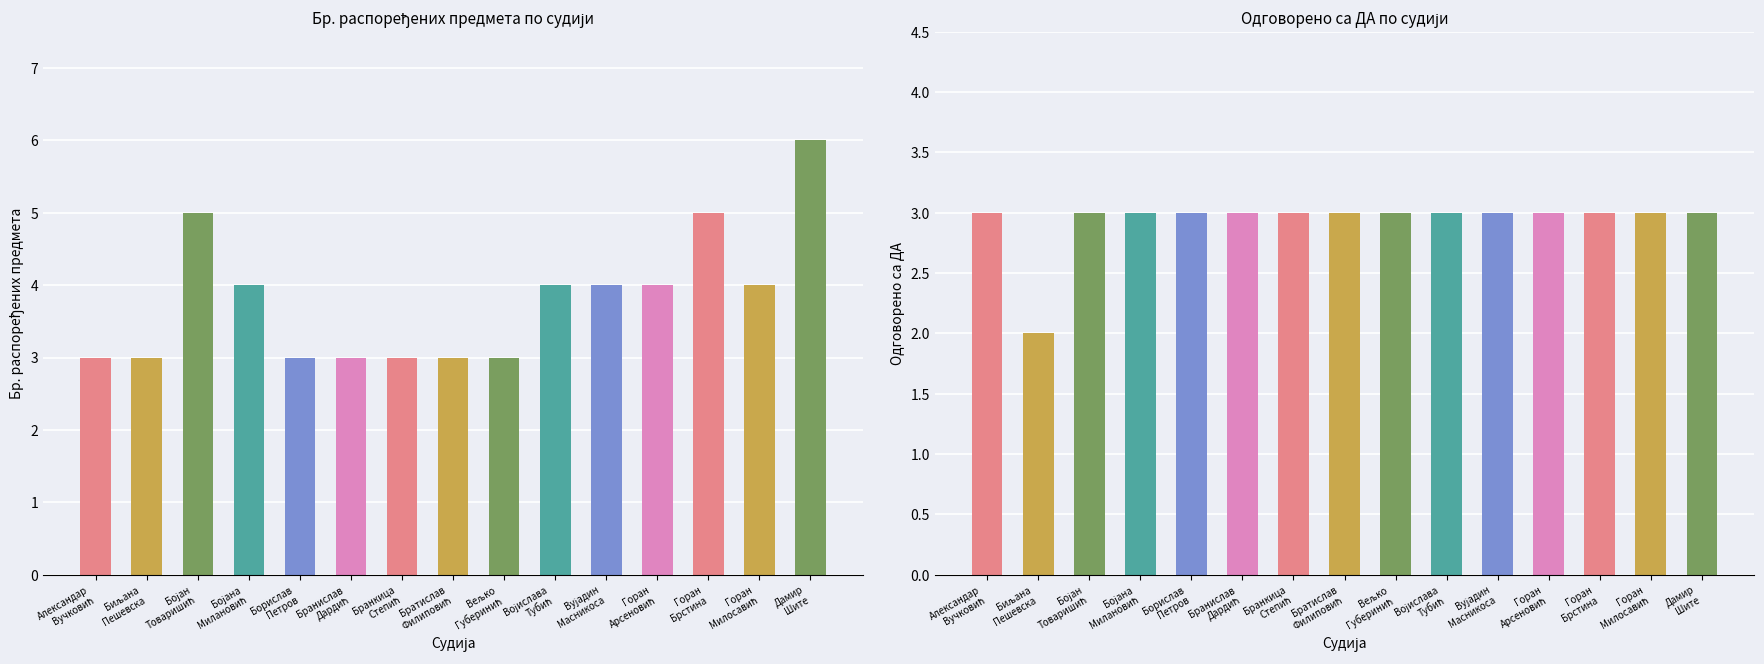

Reading left to right, transcribe all the data shown in this chart.

Одговорено са ДА: Александар Вучковић=3	Биљана Пешевска=2	Бојан Товаришић=3	Бојана Милановић=3	Борислав Петров=3	Бранислав Дардић=3	Бранкица Степић=3	Братислав Филиповић=3	Вељко Губеринић=3	Војислава Тубић=3	Вујадин Масникоса=3	Горан Арсеновић=3	Горан Брстина=3	Горан Милосавић=3	Дамир Шите=3
Одговорено са НЕ: Александар Вучковић=0	Биљана Пешевска=0	Бојан Товаришић=2	Бојана Милановић=1	Борислав Петров=0	Бранислав Дардић=0	Бранкица Степић=0	Братислав Филиповић=0	Вељко Губеринић=0	Војислава Тубић=1	Вујадин Масникоса=1	Горан Арсеновић=1	Горан Брстина=2	Горан Милосавић=1	Дамир Шите=3
Нема одговора: Александар Вучковић=0	Биљана Пешевска=1	Бојан Товаришић=0	Бојана Милановић=0	Борислав Петров=0	Бранислав Дардић=0	Бранкица Степић=0	Братислав Филиповић=0	Вељко Губеринић=0	Војислава Тубић=0	Вујадин Масникоса=0	Горан Арсеновић=0	Горан Брстина=0	Горан Милосавић=0	Дамир Шите=0
Бр. распоређених предмета: Александар Вучковић=3	Биљана Пешевска=3	Бојан Товаришић=5	Бојана Милановић=4	Борислав Петров=3	Бранислав Дардић=3	Бранкица Степић=3	Братислав Филиповић=3	Вељко Губеринић=3	Војислава Тубић=4	Вујадин Масникоса=4	Горан Арсеновић=4	Горан Брстина=5	Горан Милосавић=4	Дамир Шите=6